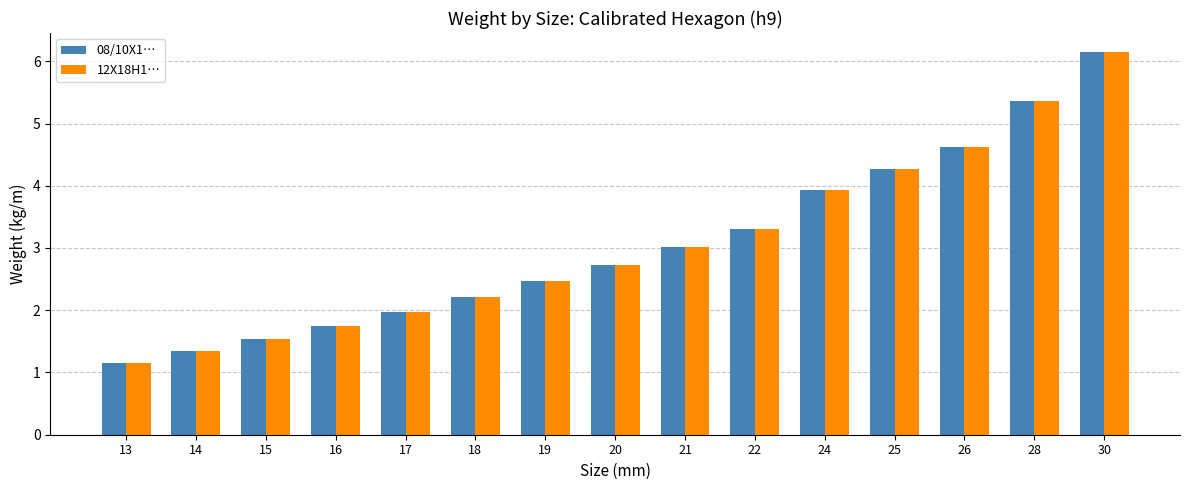

At which category is the sum across all series the highest?

30